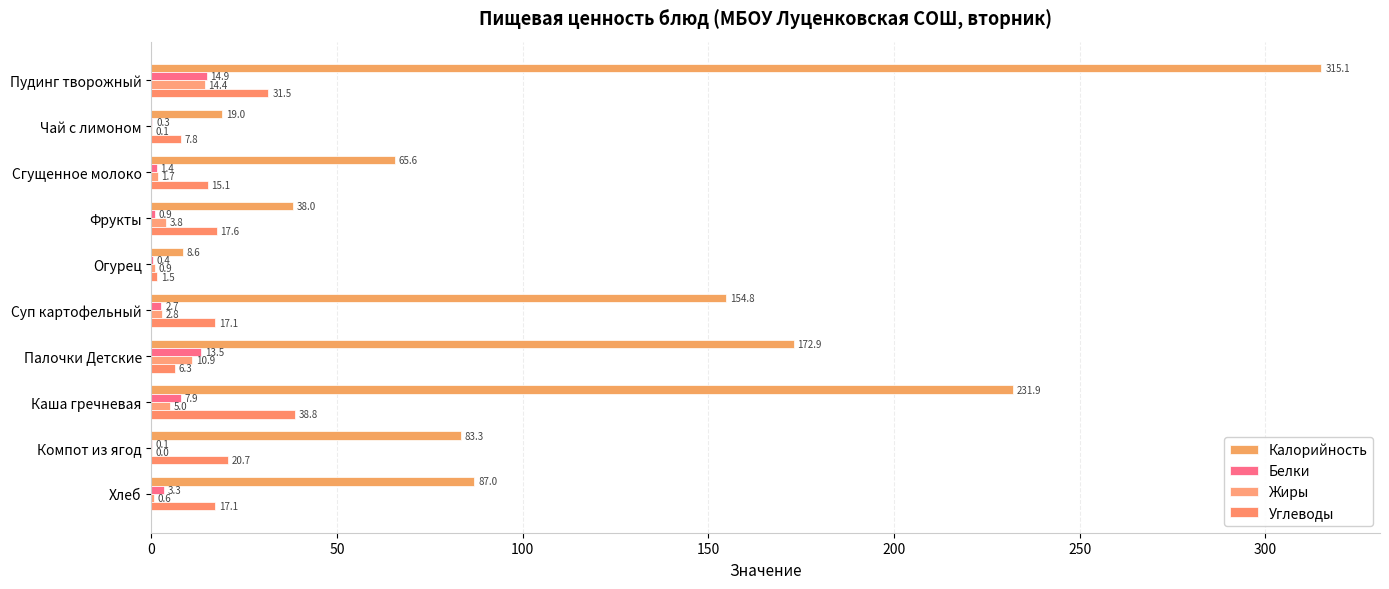

What is the maximum value shown in the chart?

315.1